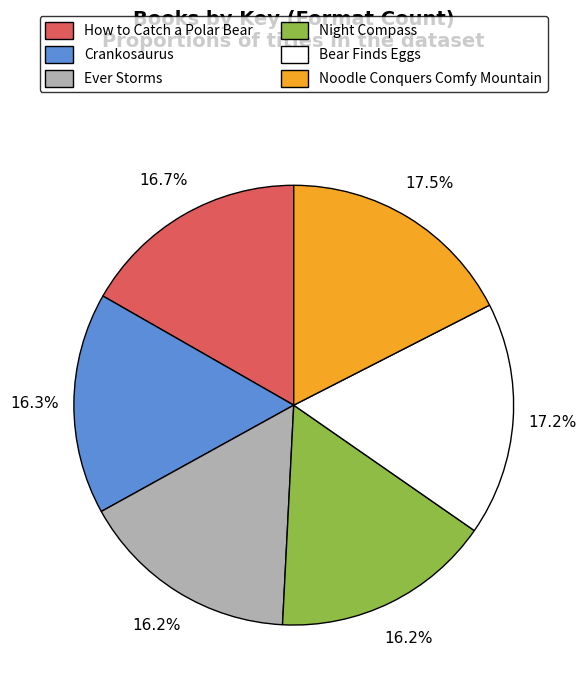

To the nearest percent, what portion does Night Compass represent?

16%